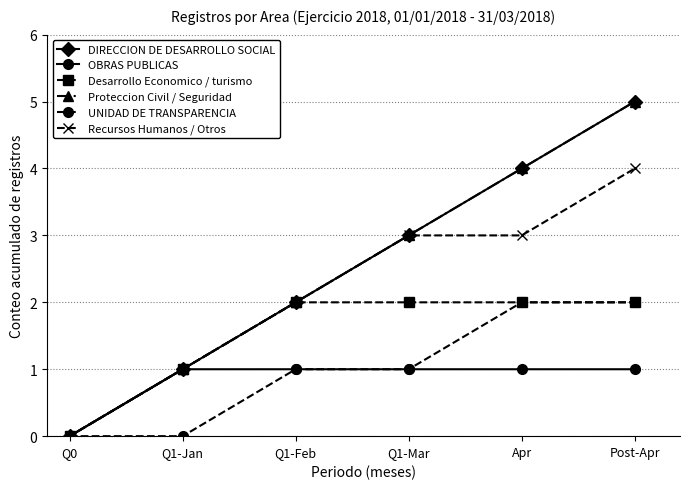

Reading left to right, what are all the values shown in this chart?

DIRECCION DE DESARROLLO SOCIAL: 0	1	2	3	4	5
OBRAS PUBLICAS: 0	1	1	1	1	1
Desarrollo Economico / turismo: 0	1	2	2	2	2
Proteccion Civil / Seguridad: 0	1	2	3	4	5
UNIDAD DE TRANSPARENCIA: 0	0	1	1	2	2
Recursos Humanos / Otros: 0	1	2	3	3	4